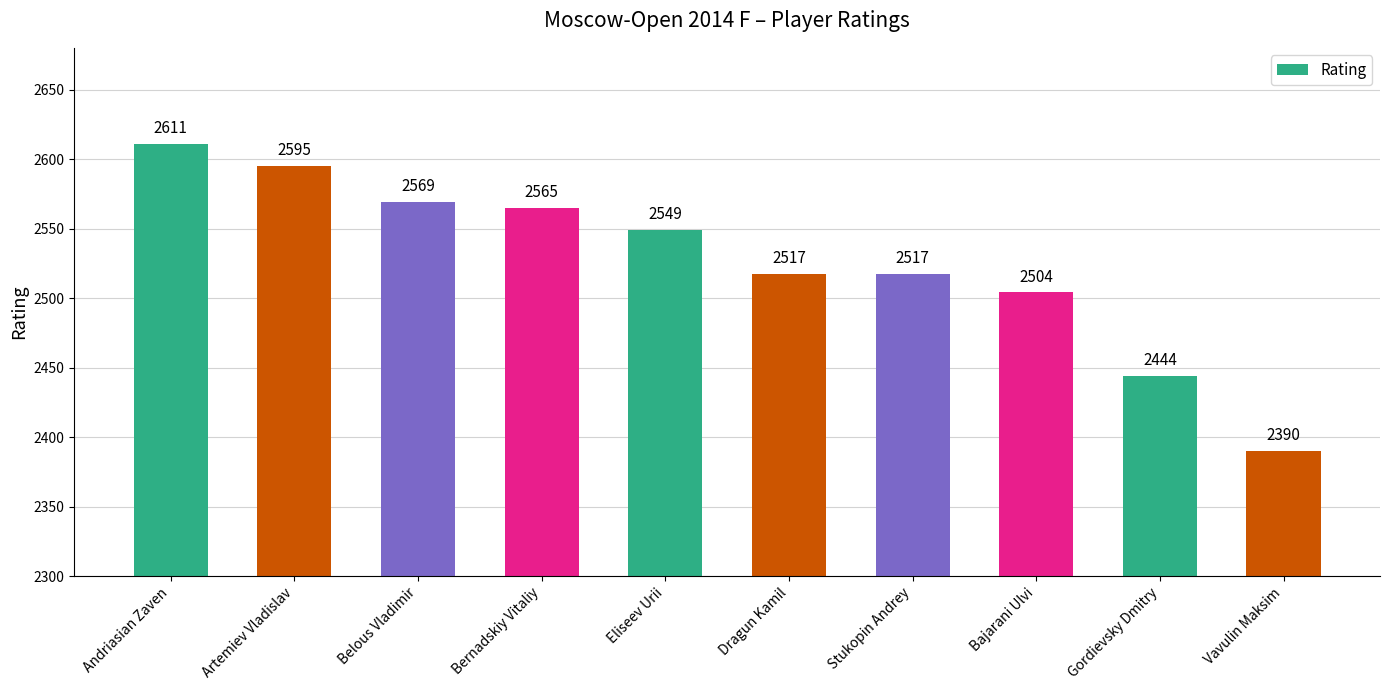

Between Andriasian Zaven and Belous Vladimir, which is larger?

Andriasian Zaven